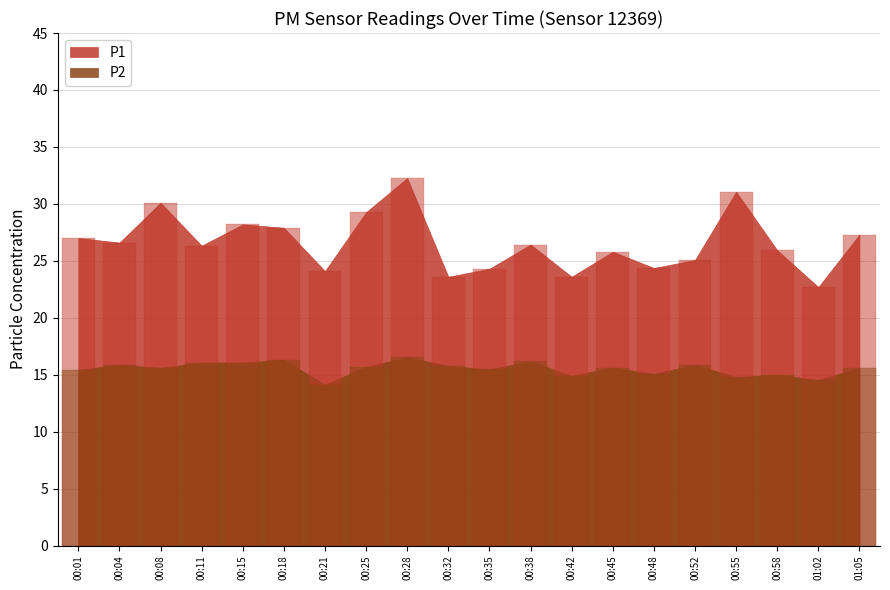

What is the total value across all series at 01:05?

42.9